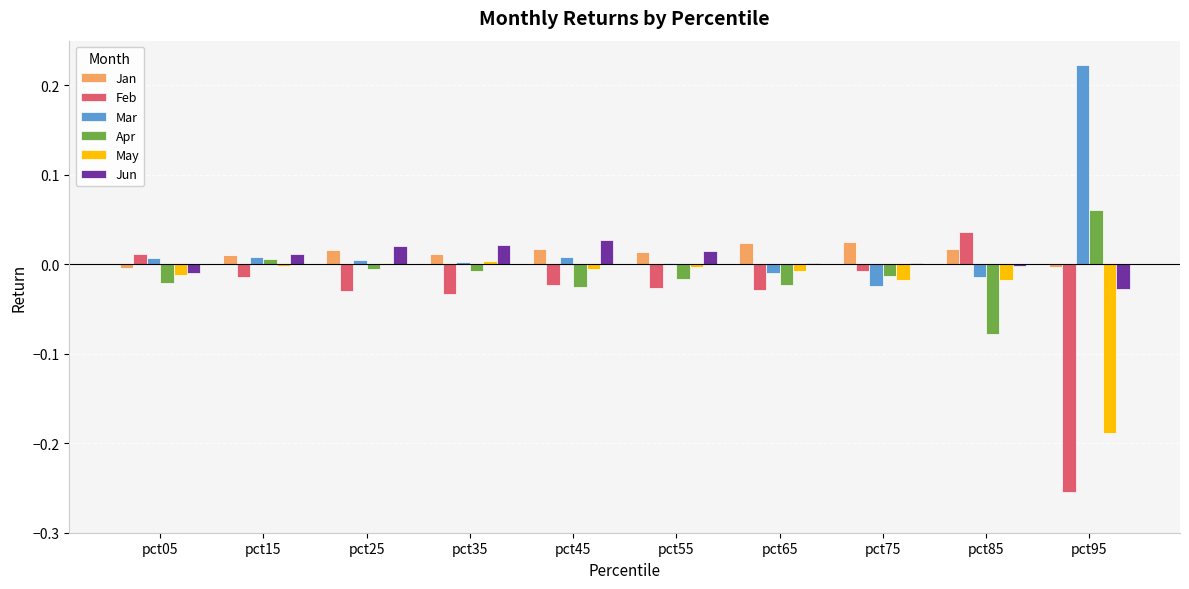

Is the value of Mar at pct55 greater than the value of Jan at pct55?

No